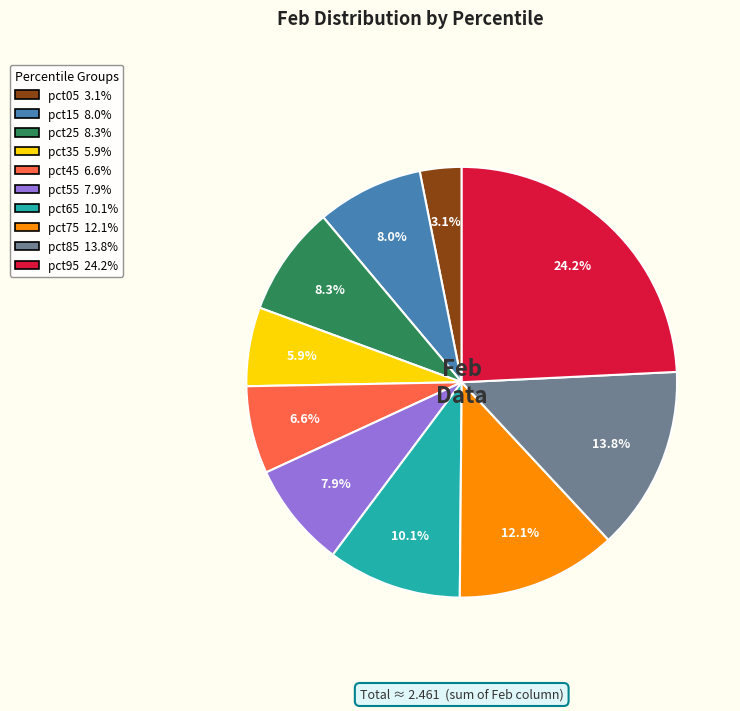

To the nearest percent, what percentage of the pie is pct45?

7%